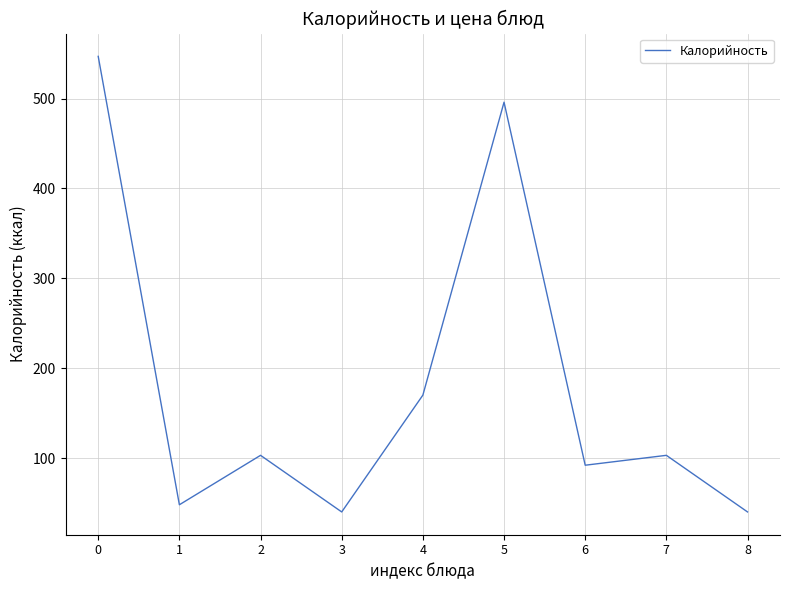

Reading right to left, transcribe all the data shown in this chart.

8=40	7=103	6=92	5=496	4=170	3=40	2=103	1=48	0=547